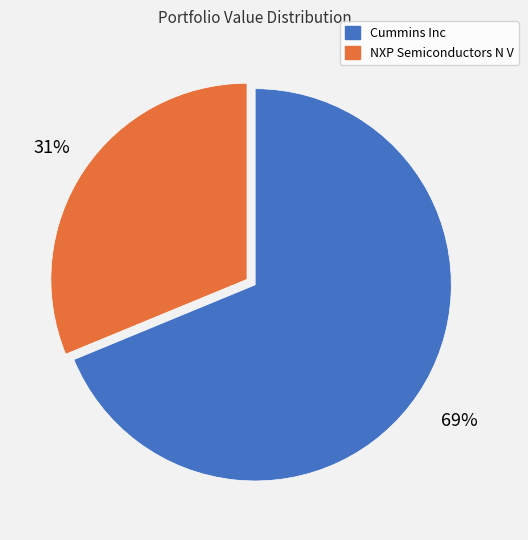

What is the largest slice in the pie chart?

Cummins Inc